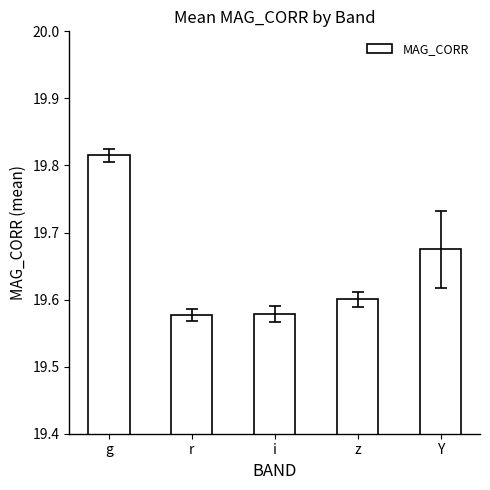

What position from the left is i?

3